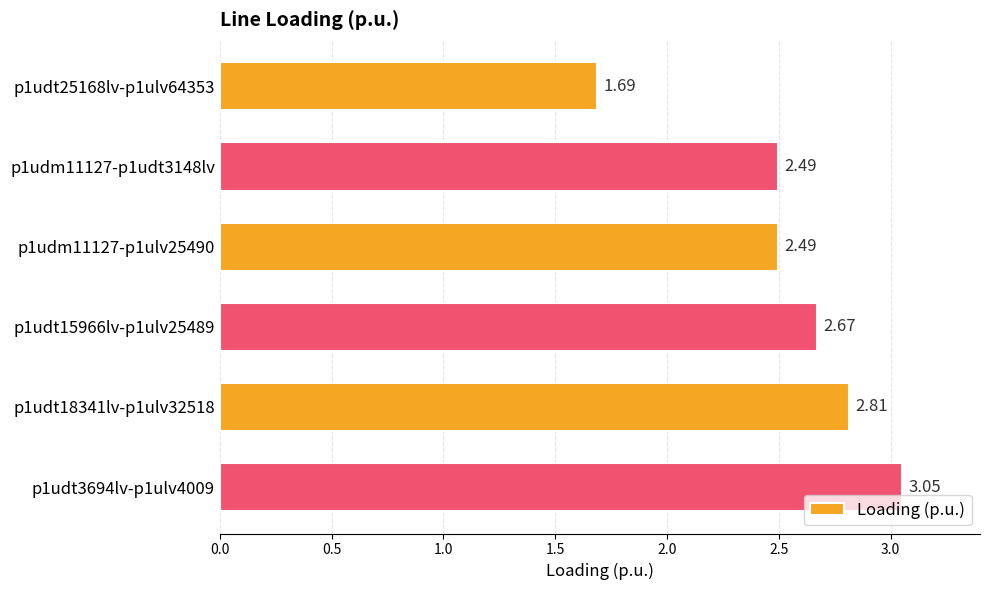

What is the difference between the maximum and minimum values?

1.4